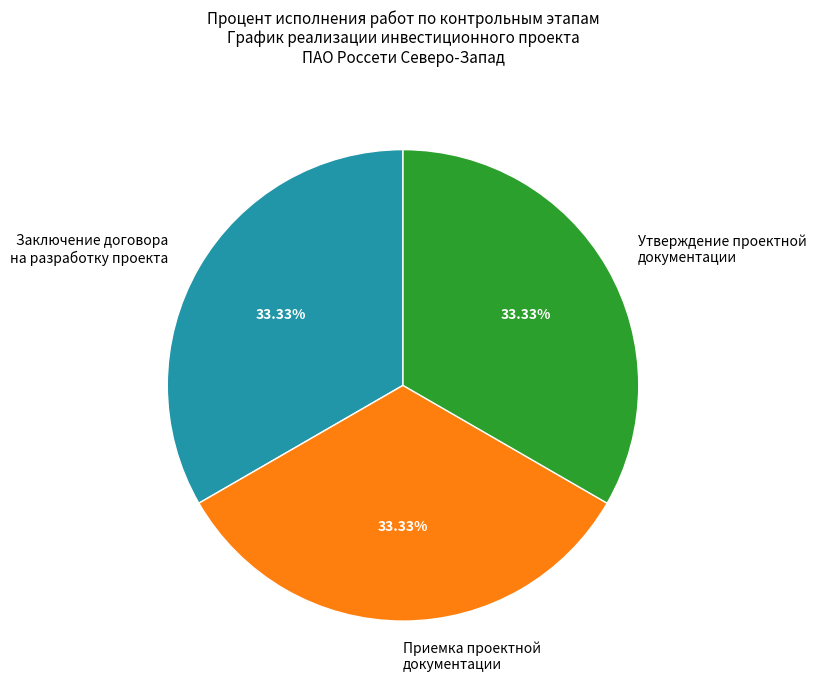

How many segments does this pie chart have?

3